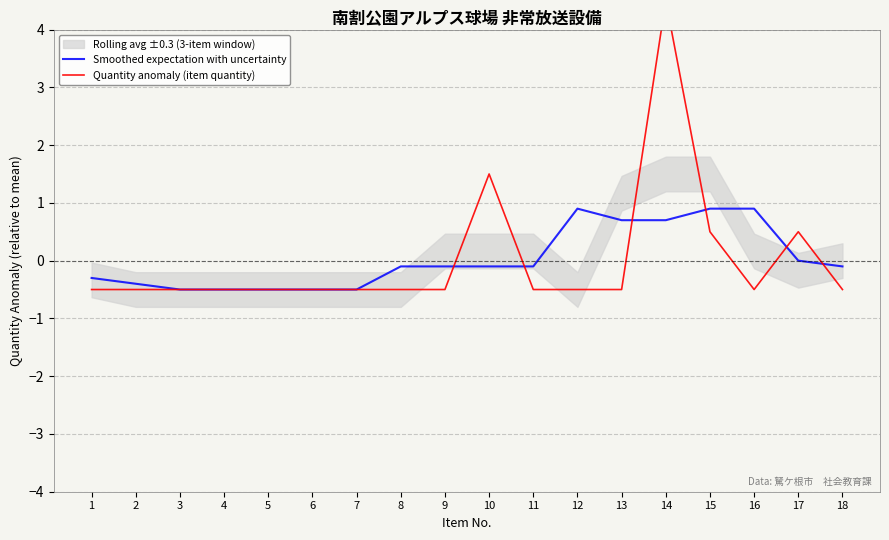

What is the difference between the second highest and second lowest values in the Smoothed expectation with uncertainty series?

1.4